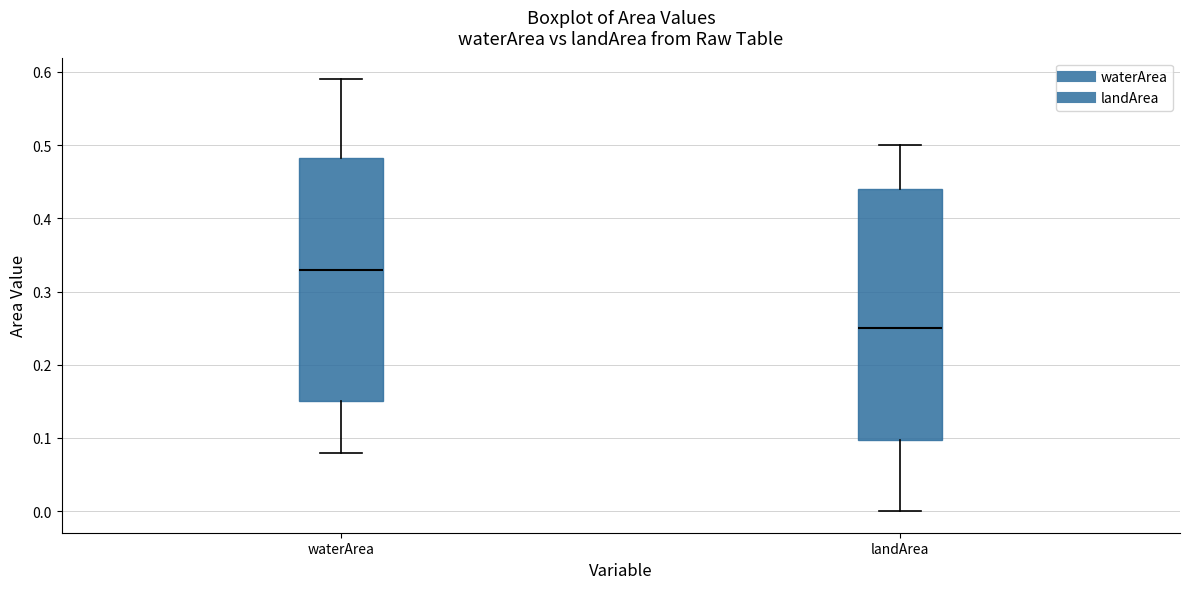

Reading left to right, read every box against the y-axis: the position of its median line, the range the box covers, and the ends of its whiskers. The values are not printed on the chart, so give them approximately, as read against the axis.

waterArea: median 0.33, box 0.15 to 0.48, whiskers 0.08 to 0.59
landArea: median 0.25, box 0.10 to 0.44, whiskers 0.00 to 0.50